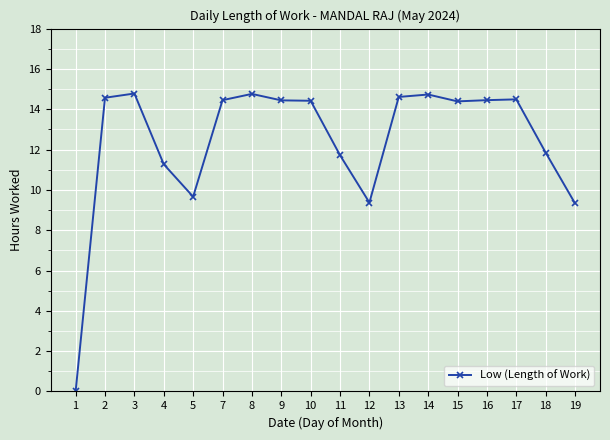

Is it true that the value at 5 is 3.7?

False